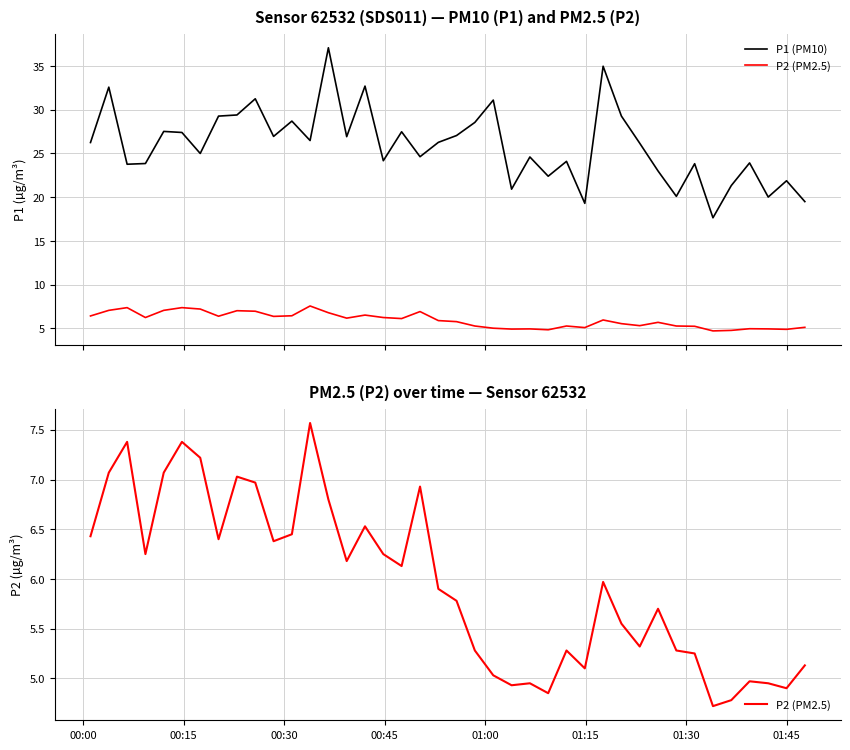

List the series in order of their peak value, highest first.

P1 (PM10), P2 (PM2.5)